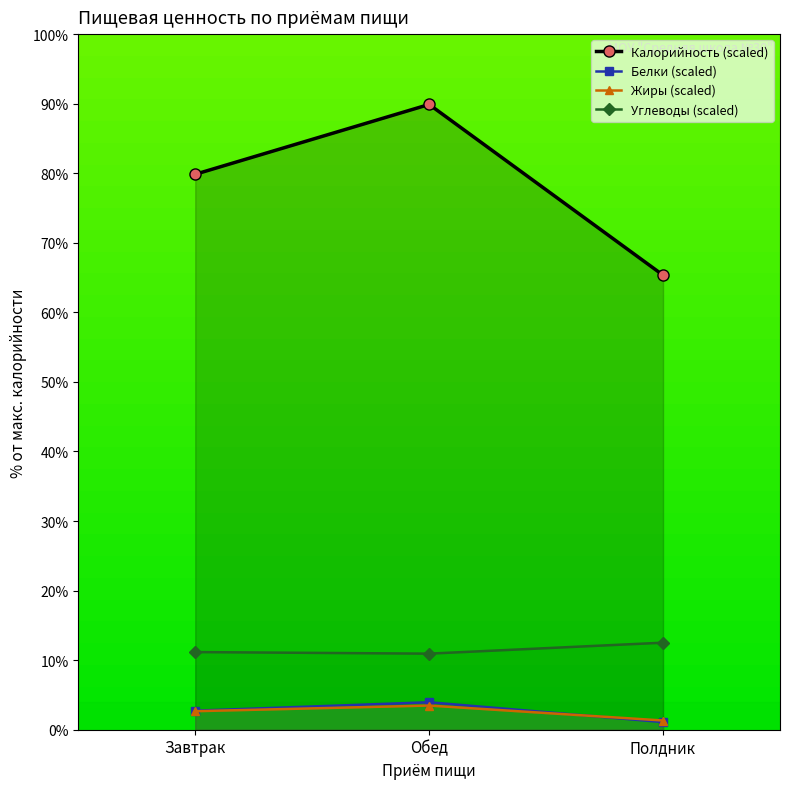

The value of Белки (scaled) at Завтрак is 2.7. True or false?

True